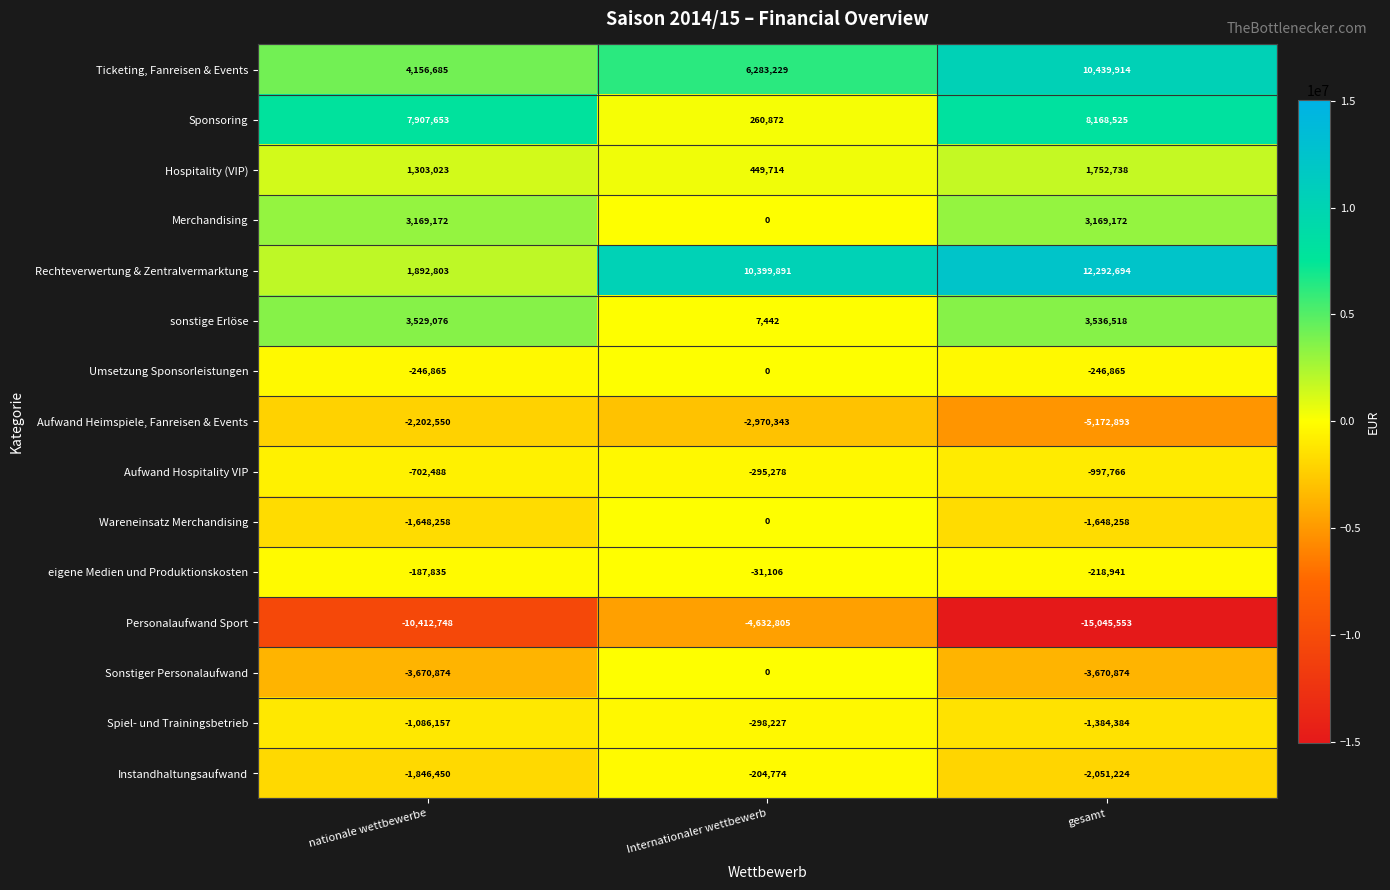

At which label does Hospitality (VIP) reach its peak?

gesamt